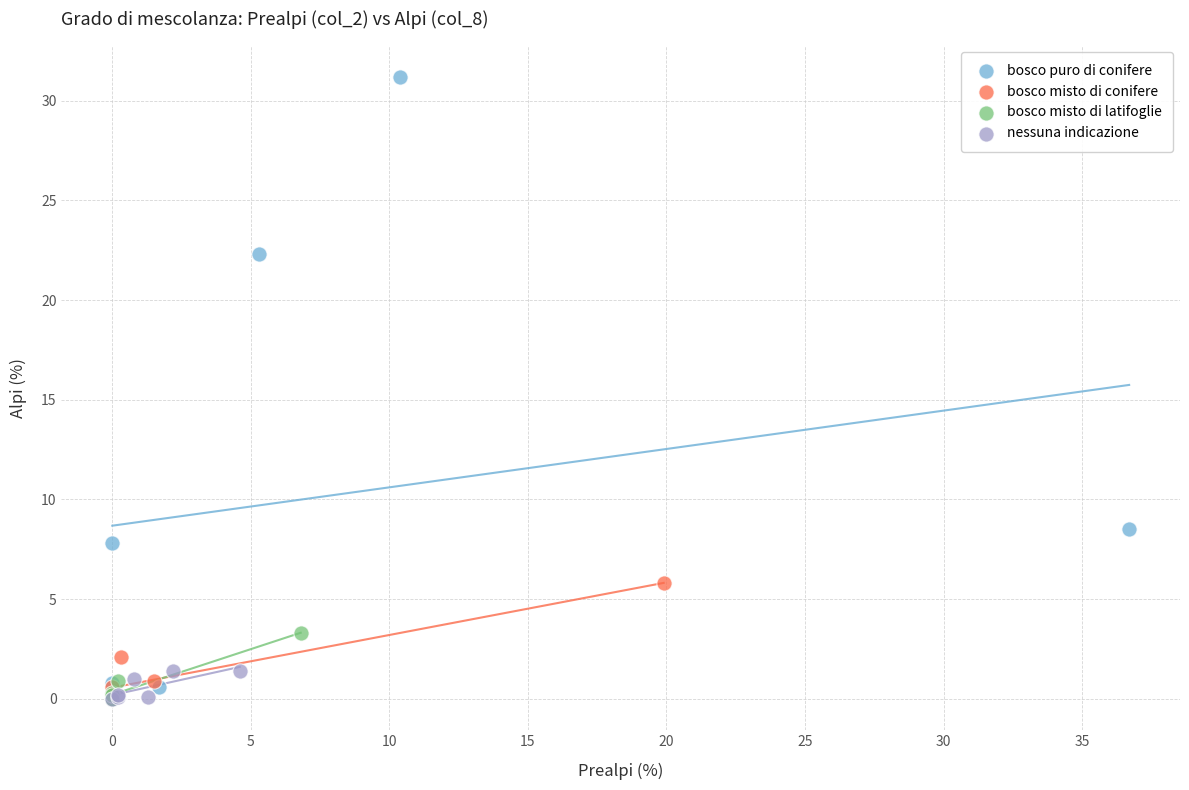

Which series reaches the maximum Y coordinate?

bosco puro di conifere